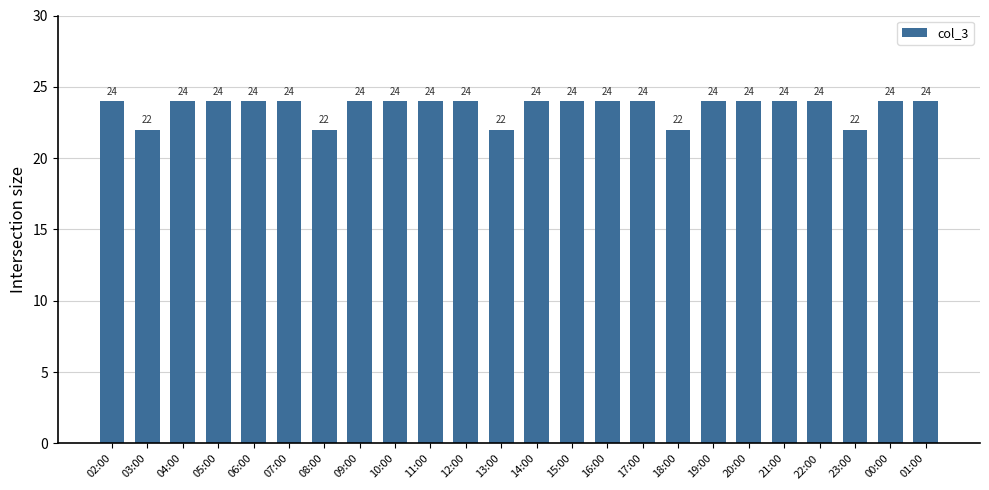

What is the greatest value displayed?

24